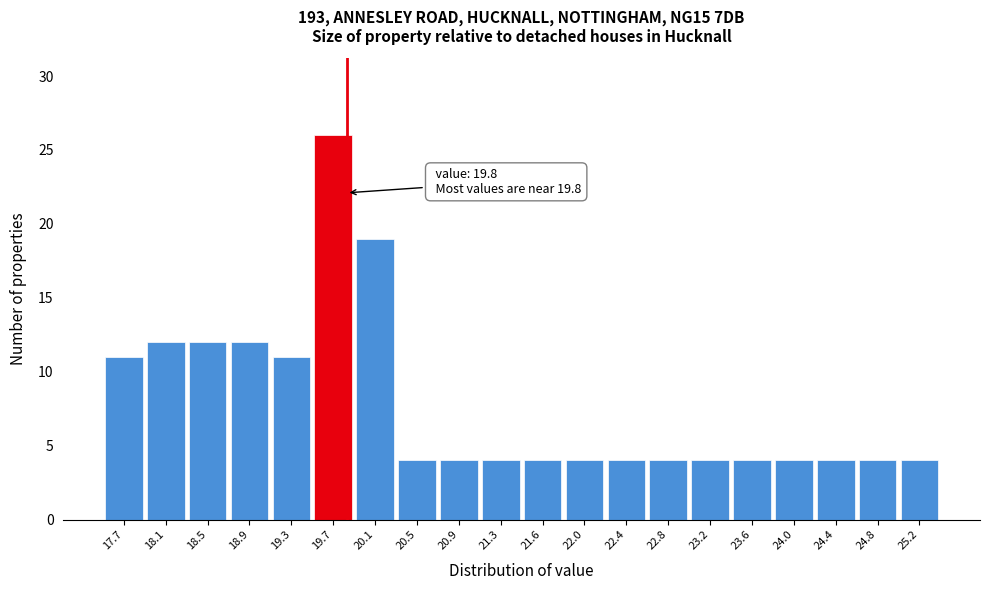

Which range on the x-axis has the tallest bar?

19.475 to 19.870